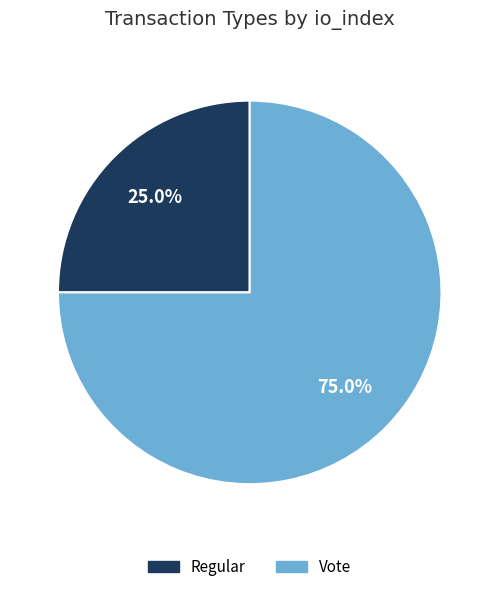

Does Regular account for over 50% of the chart?

No